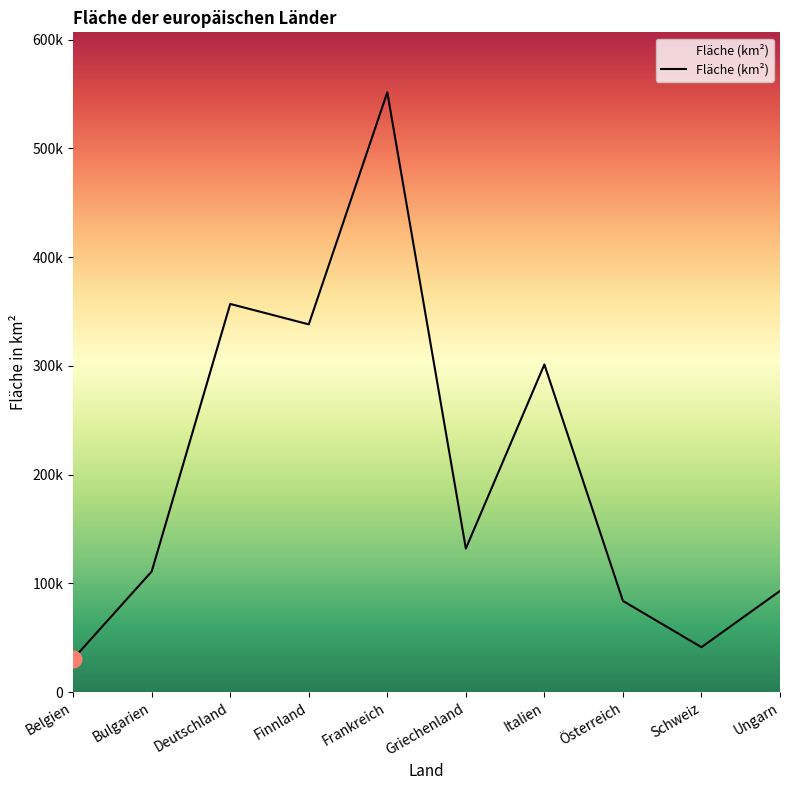

Reading left to right, what are all the values shown in this chart?

30519	110912	356910	338127	551500	131990	301268	83859	41293	93032